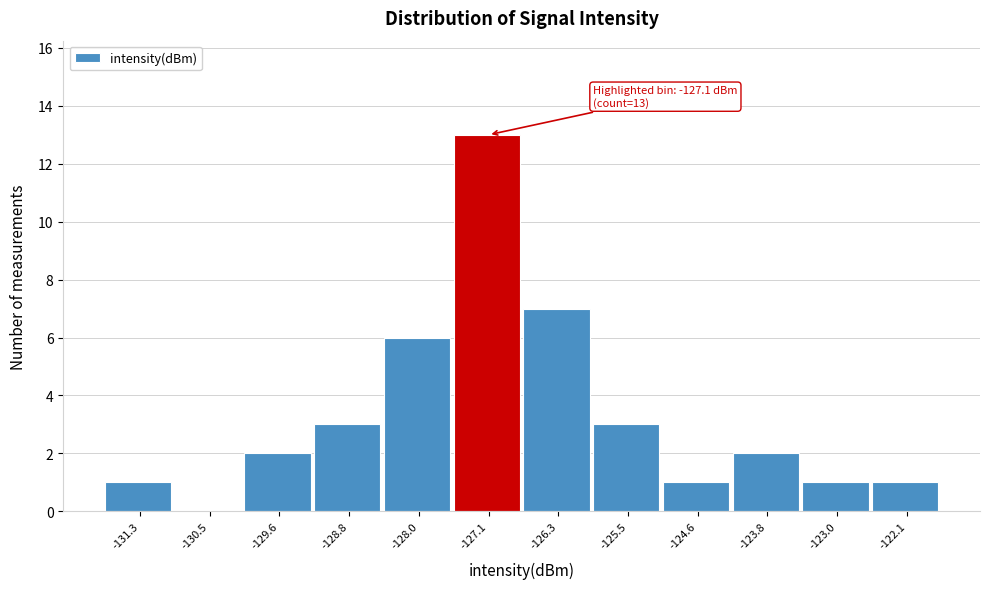

Which range on the x-axis has the tallest bar?

-127.6 to -126.7